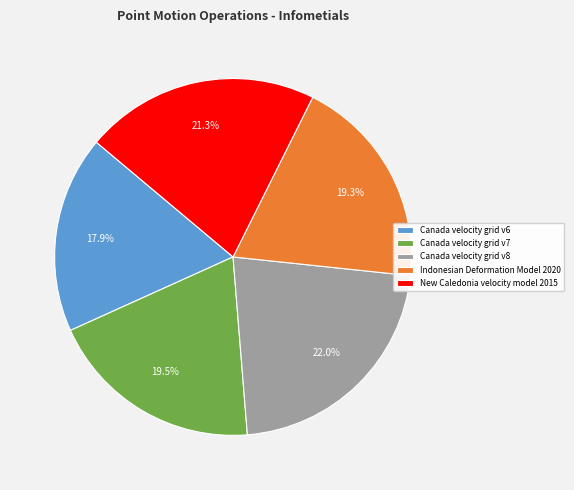

Which slice is the largest?

Canada velocity grid v8